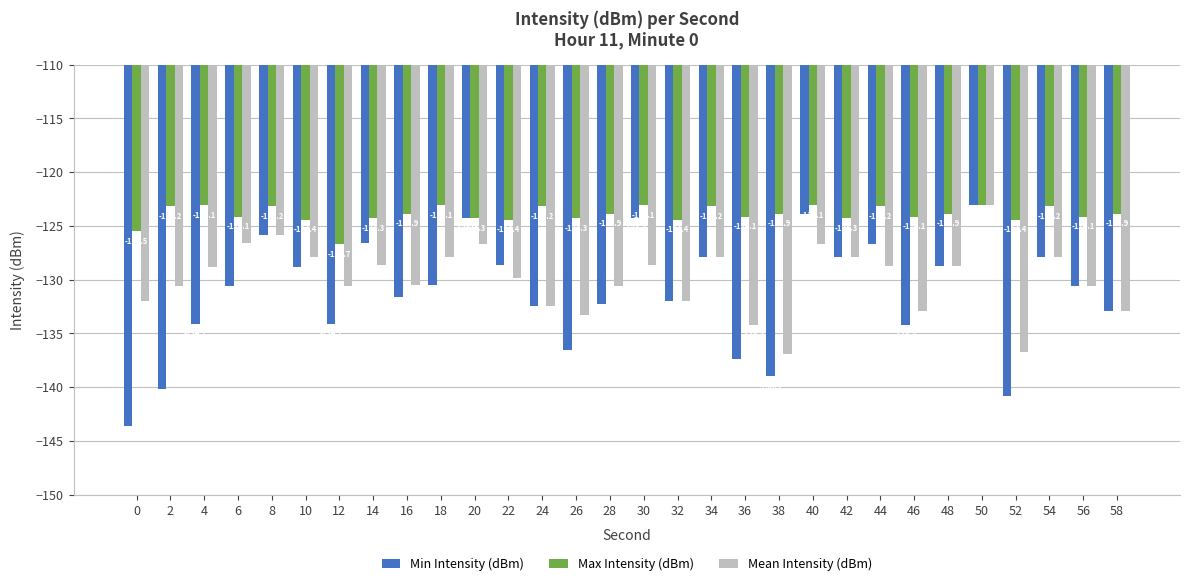

At which category is the sum across all series the highest?

50